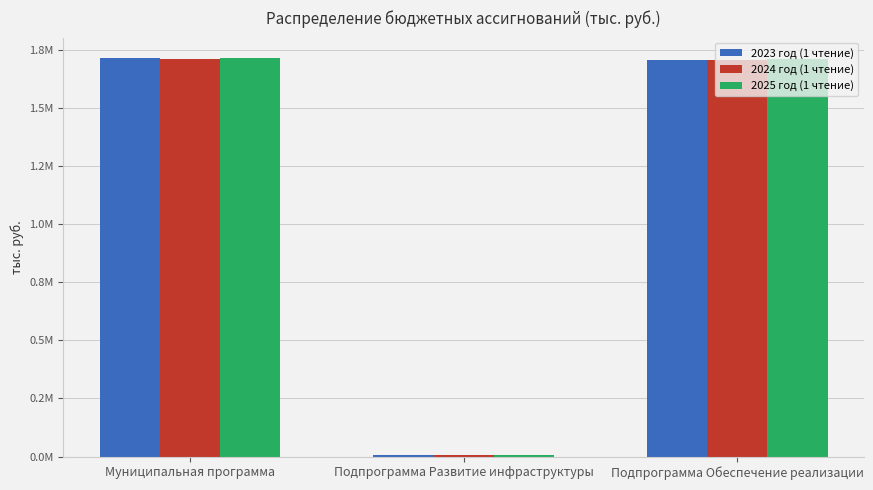

Does the chart contain stacked bars?

No